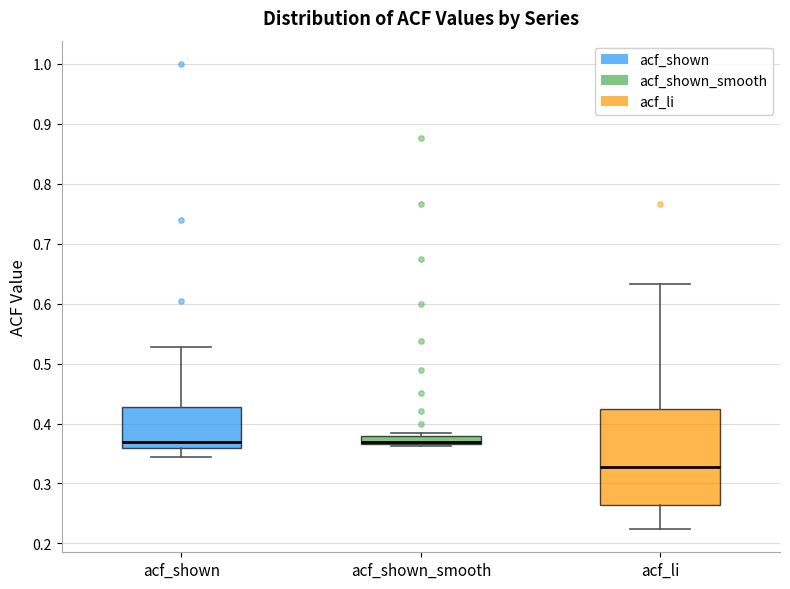

Comparing the boxes themselves (not the whiskers), which one is the tallest?

acf_li